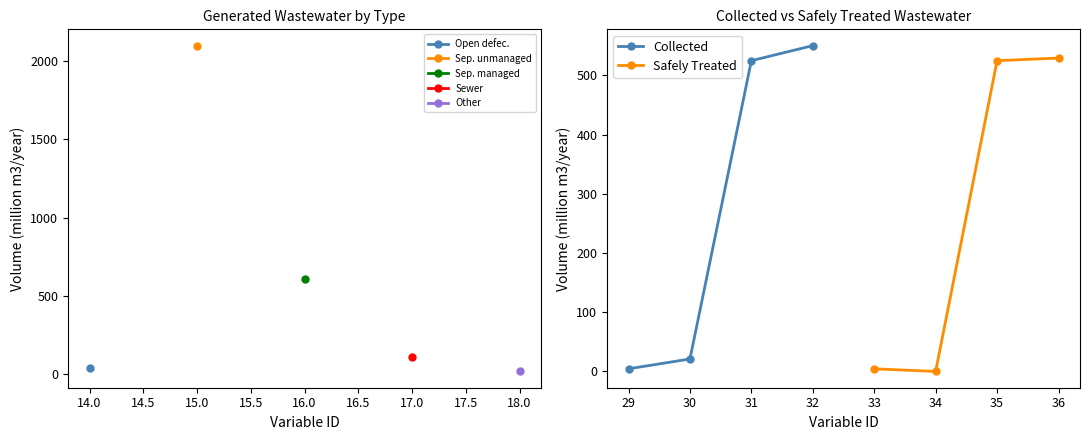

At which label does Collected reach its peak?

32